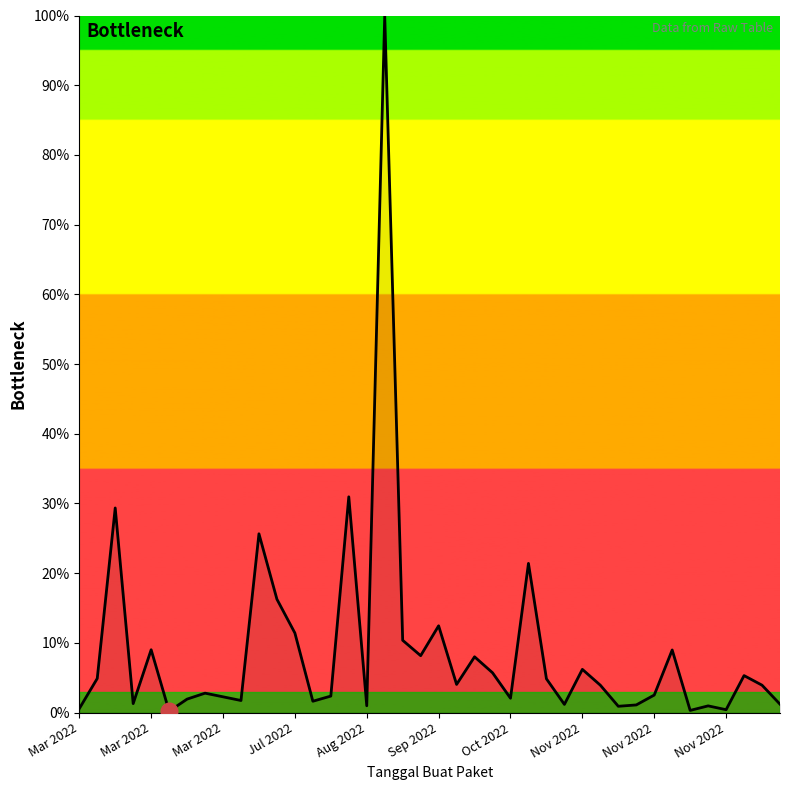

What is the maximum value shown in the chart?

100.0